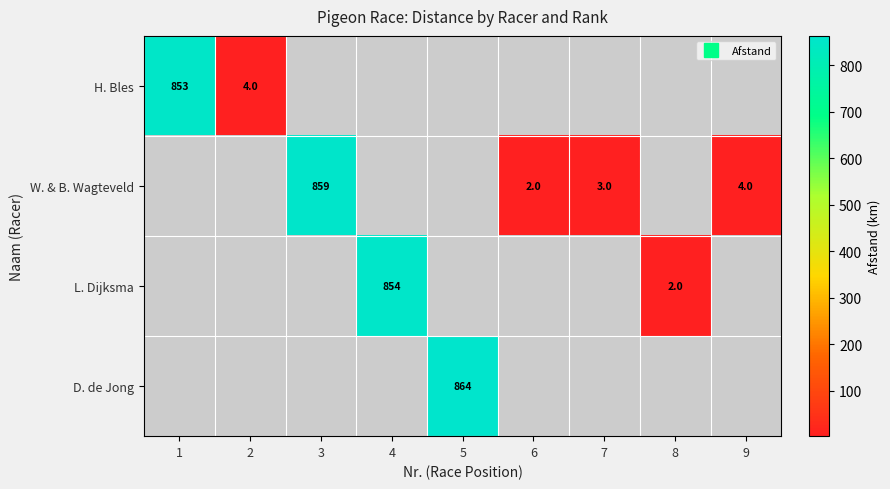

At how many categories does at least one series exceed 411?

4